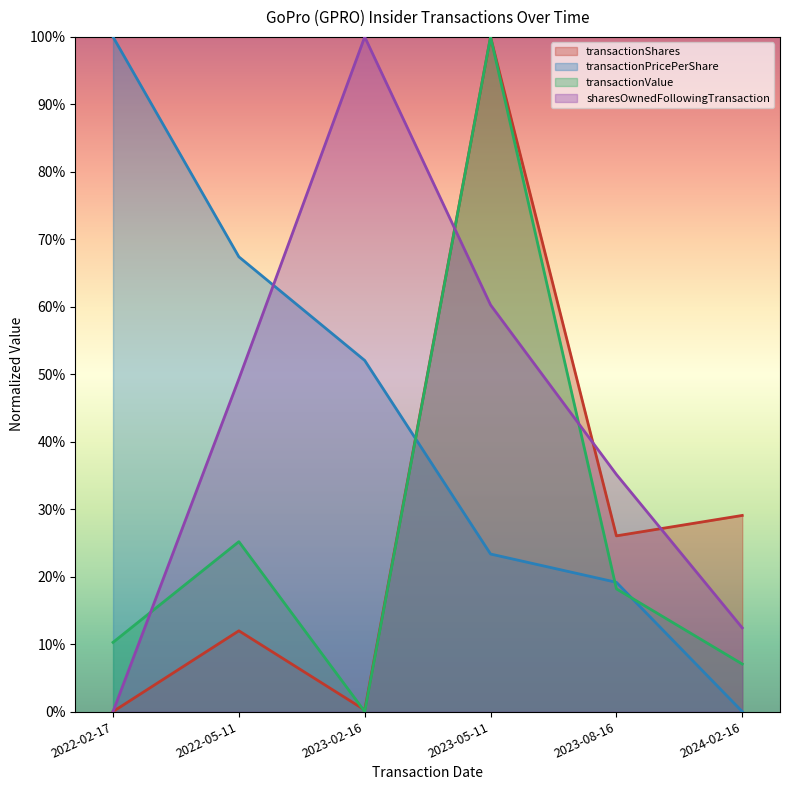

At which category is the sum across all series the highest?

2023-05-11